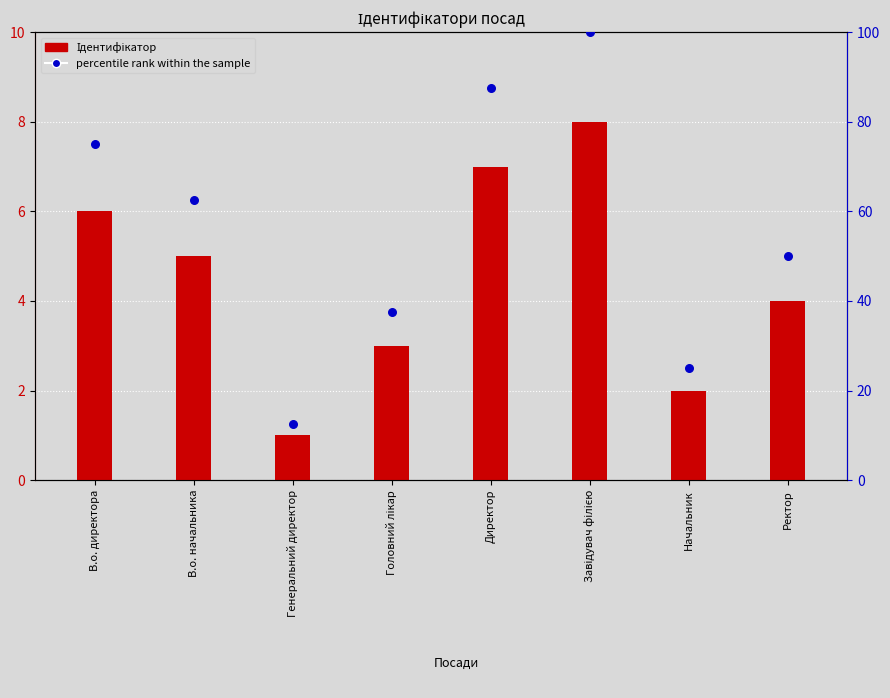

Which series has the largest total across all categories?

percentile rank within the sample